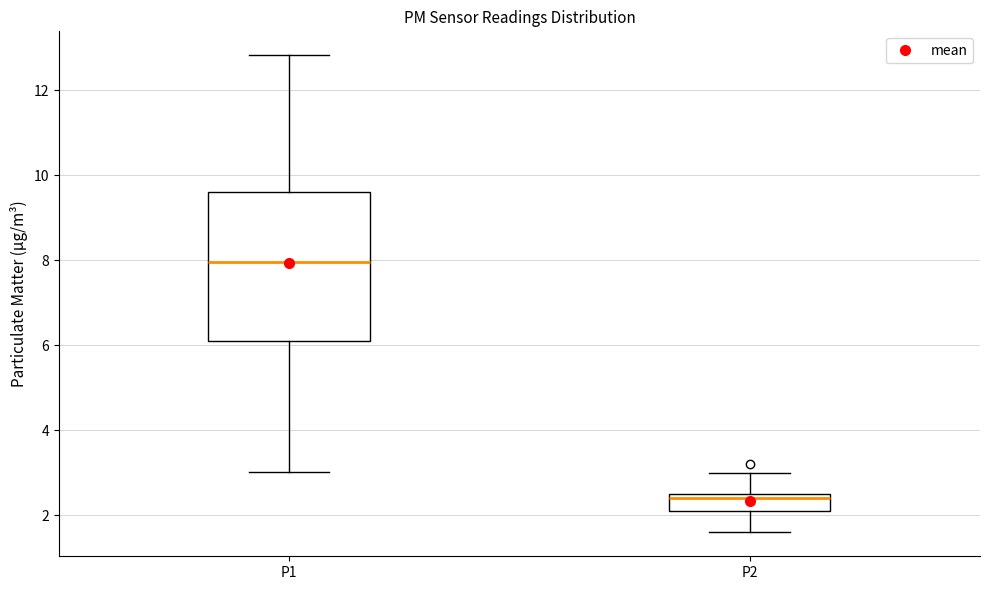

Reading left to right, transcribe this box plot: for each box, give where its median line is, the range the box spans, and where its two whiskers end, as read against the y-axis. The values are not printed on the chart, so give them approximately, as read against the axis.

P1: median 8.0, box 6.2 to 9.6, whiskers 3.0 to 12.8
P2: median 2.4, box 2.2 to 2.6, whiskers 1.6 to 3.0